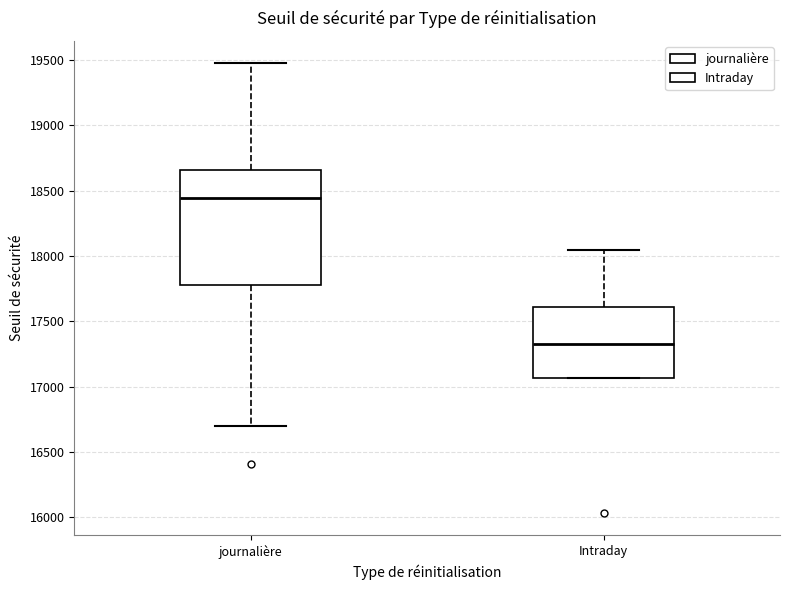

Where does the upper whisker of the box for journalière end on the y-axis? The values are not printed on the chart, so give them approximately, as read against the axis.

19500